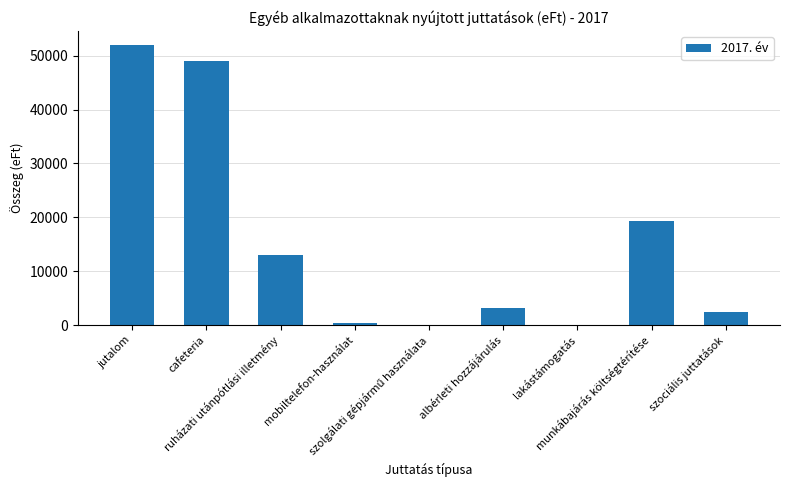

What is the ratio of the value at munkábajárás költségtérítése to the value at mobiltelefon-használat?

59.2